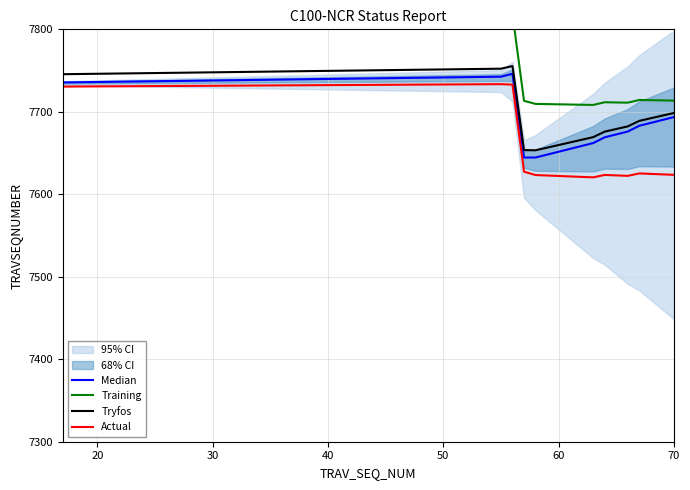

What is the lowest value of the Actual series?

7620.5